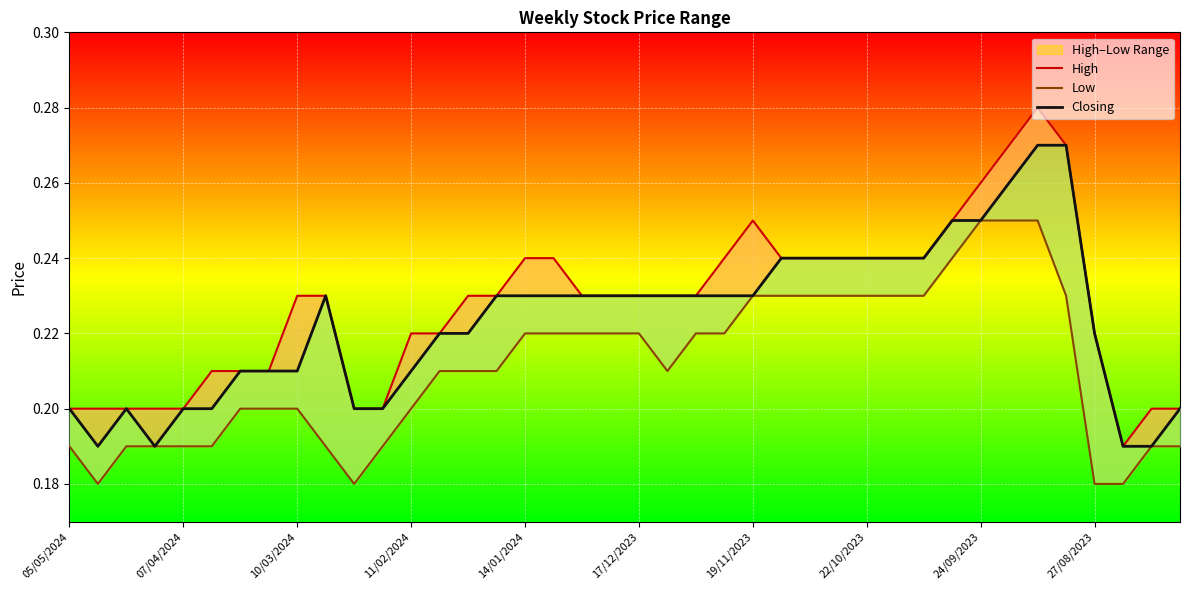

True or false: High and Closing intersect in this chart.

False